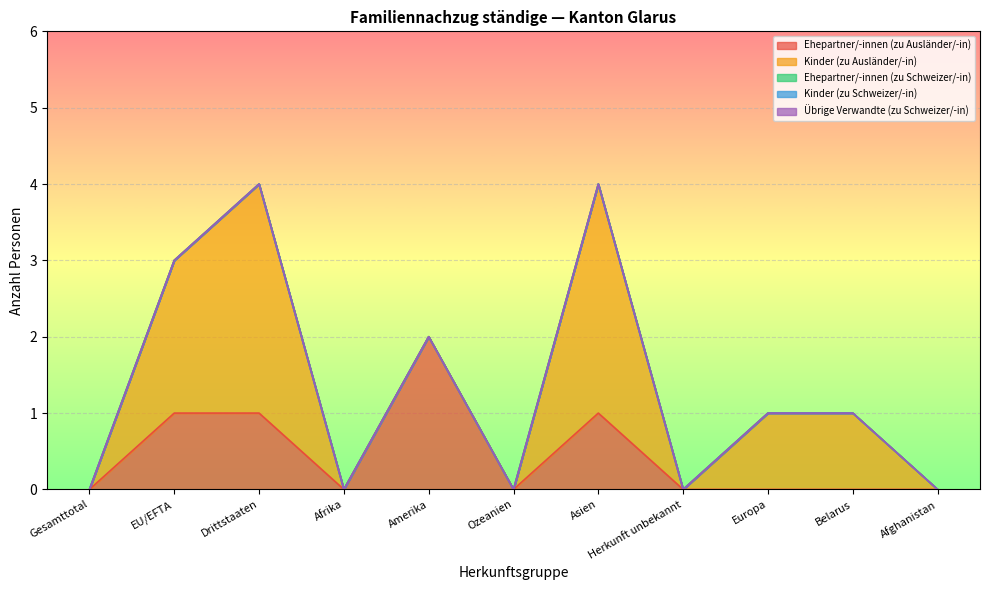

What is the difference between the highest and lowest values at EU/EFTA?

2